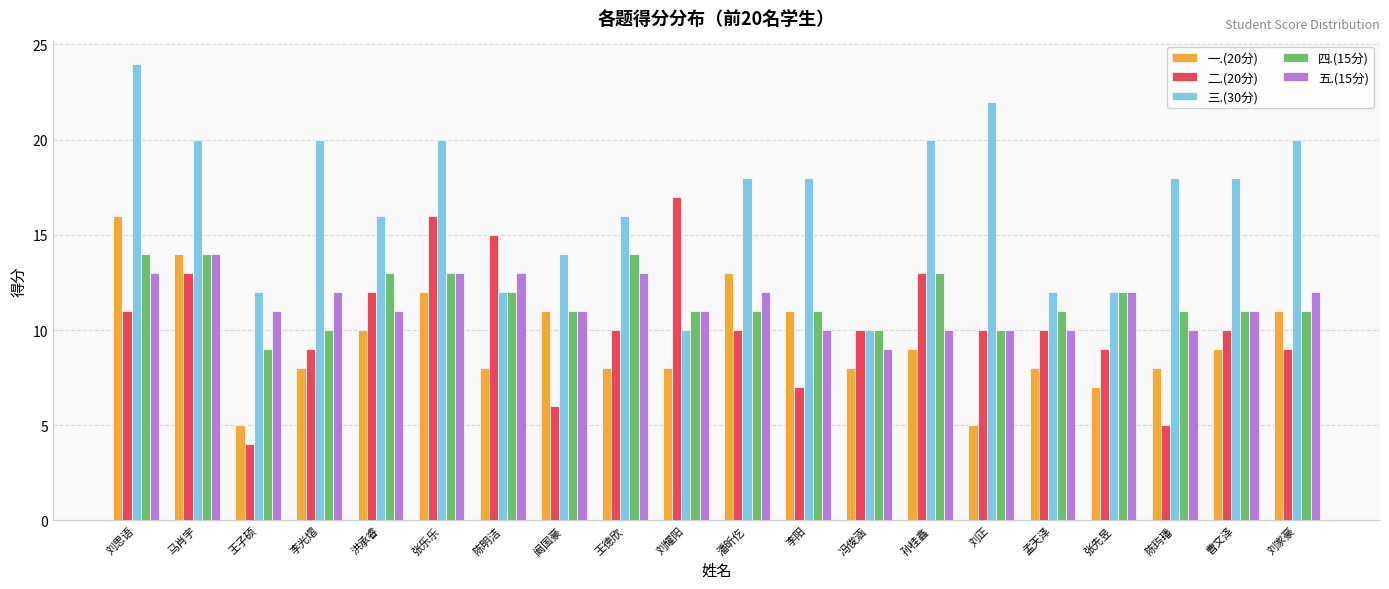

Reading left to right, what are all the values shown in this chart?

一.(20分): 16	14	5	8	10	12	8	11	8	8	13	11	8	9	5	8	7	8	9	11
二.(20分): 11	13	4	9	12	16	15	6	10	17	10	7	10	13	10	10	9	5	10	9
三.(30分): 24	20	12	20	16	20	12	14	16	10	18	18	10	20	22	12	12	18	18	20
四.(15分): 14	14	9	10	13	13	12	11	14	11	11	11	10	13	10	11	12	11	11	11
五.(15分): 13	14	11	12	11	13	13	11	13	11	12	10	9	10	10	10	12	10	11	12